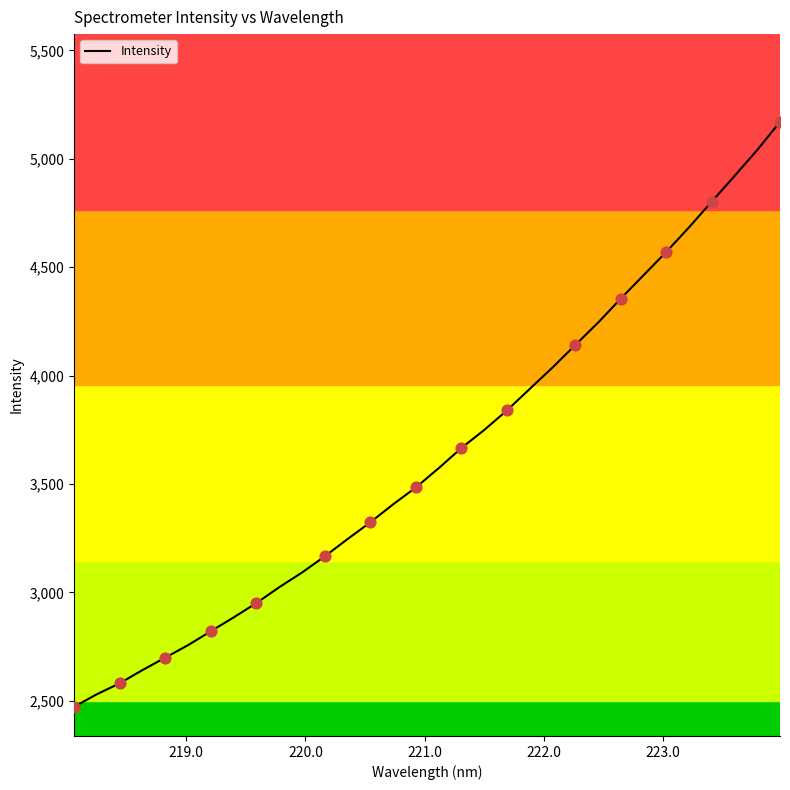

What is the maximum value shown in the chart?

5170.3